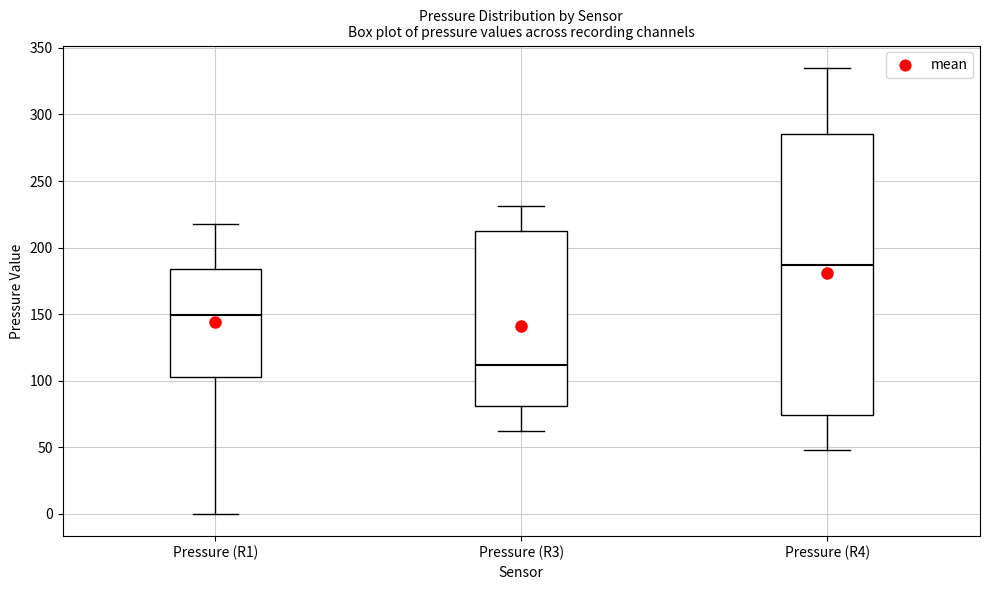

Reading left to right, read every box against the y-axis: the position of its median line, the range the box covers, and the ends of its whiskers. The values are not printed on the chart, so give them approximately, as read against the axis.

Pressure (R1): median 150, box 105 to 185, whiskers 0 to 220
Pressure (R3): median 110, box 80 to 215, whiskers 60 to 230
Pressure (R4): median 185, box 75 to 285, whiskers 50 to 335